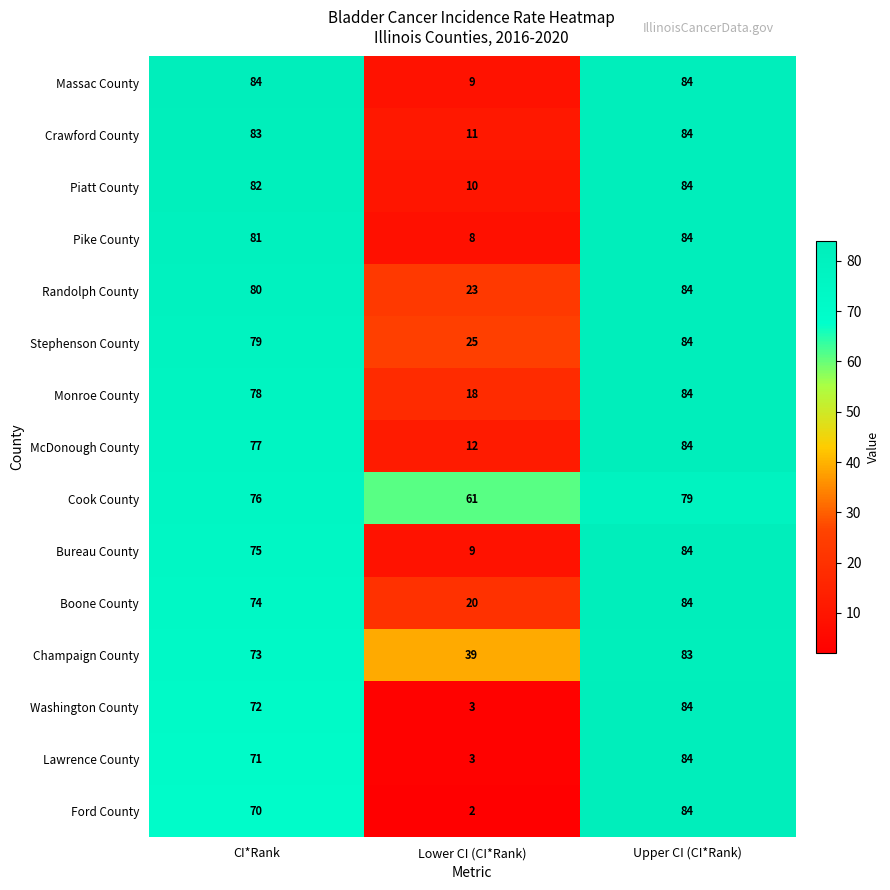

What is the lowest value of the Bureau County series?

9